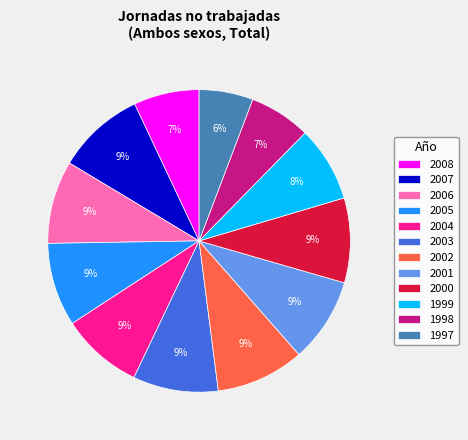

Is the sum of 2003 and 2005 greater than half?

No